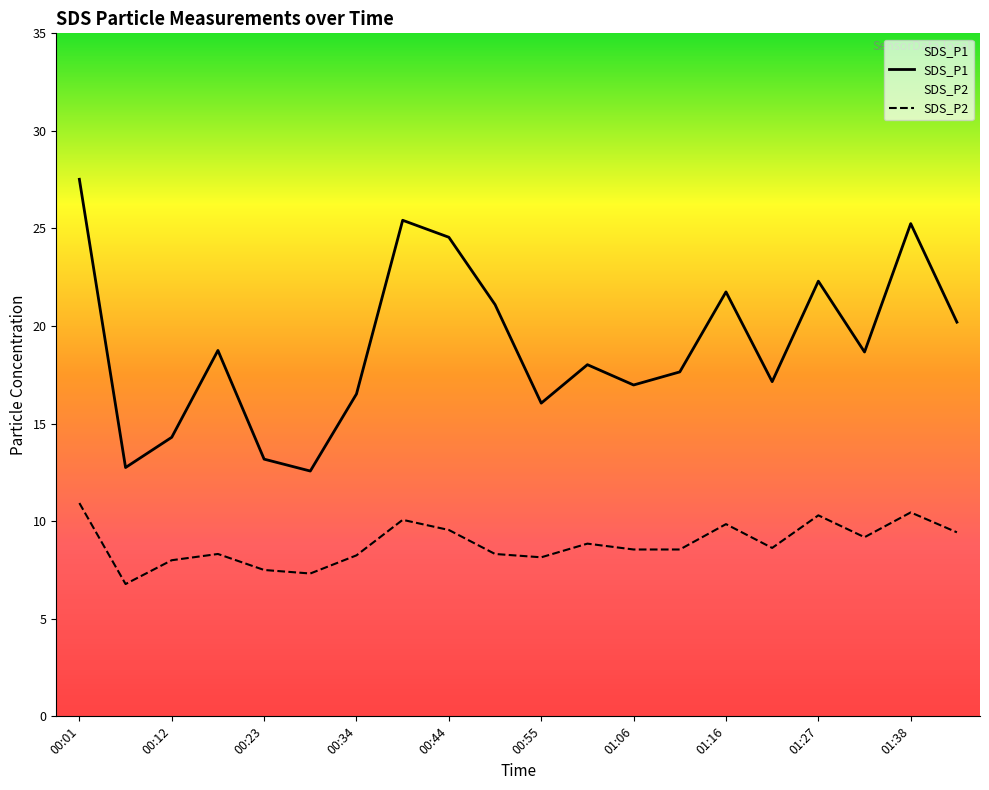

How many interior local valleys does the SDS_P2 series have?

5